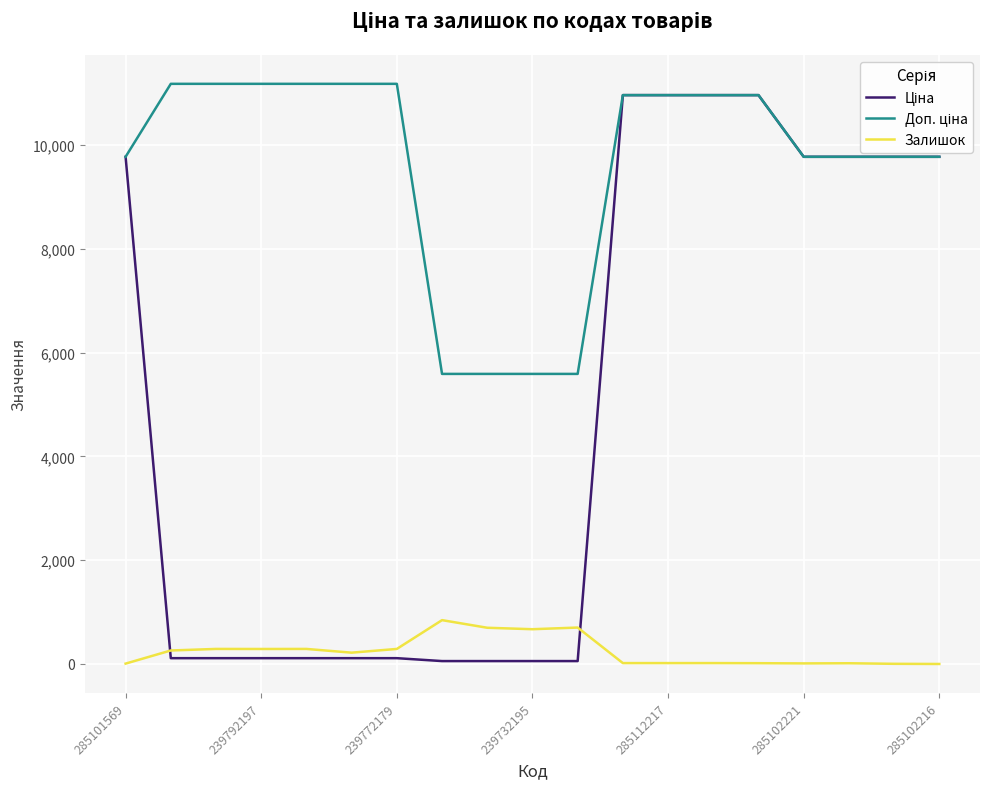

What is the greatest value displayed?

11182.0